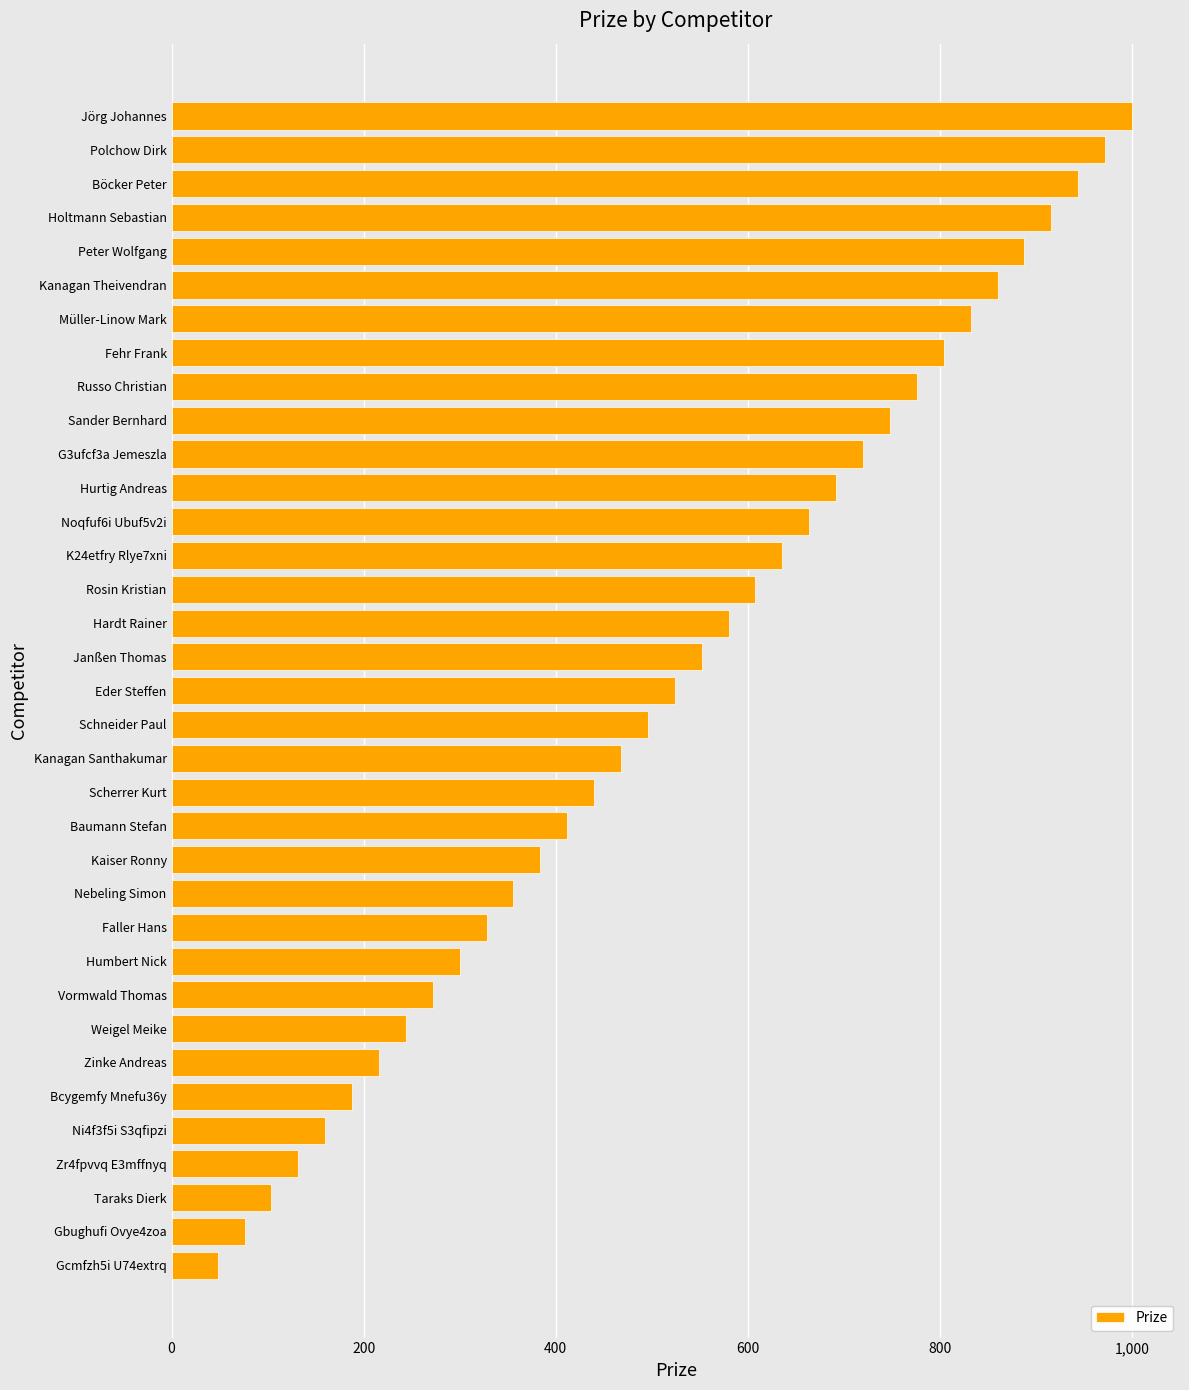

Are the bars grouped side by side (vs. stacked)?

No